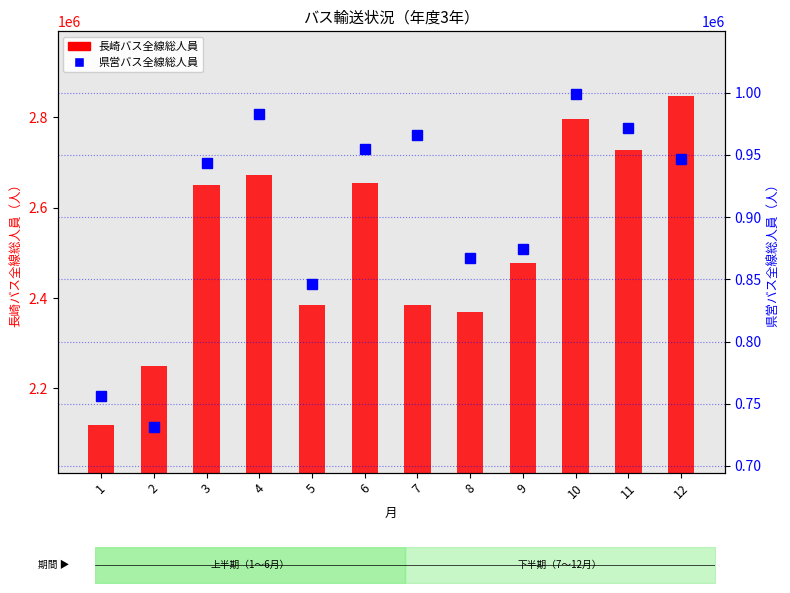

At which label does 長崎バス全線総人員 first exceed 2651168?

4